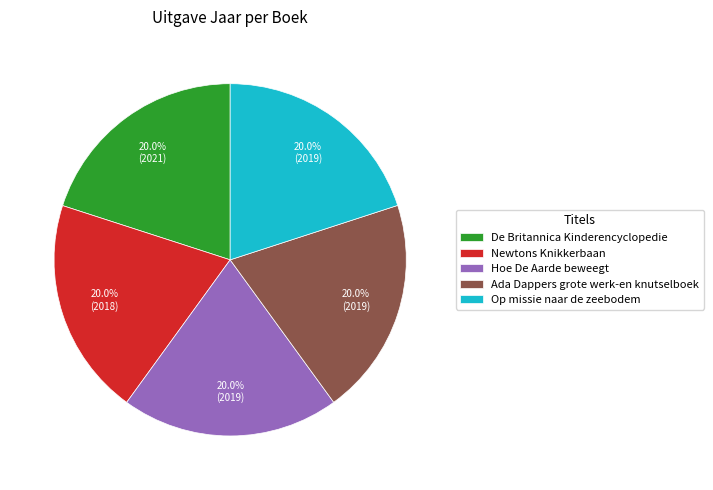

To the nearest percent, what portion does Newtons Knikkerbaan represent?

20%